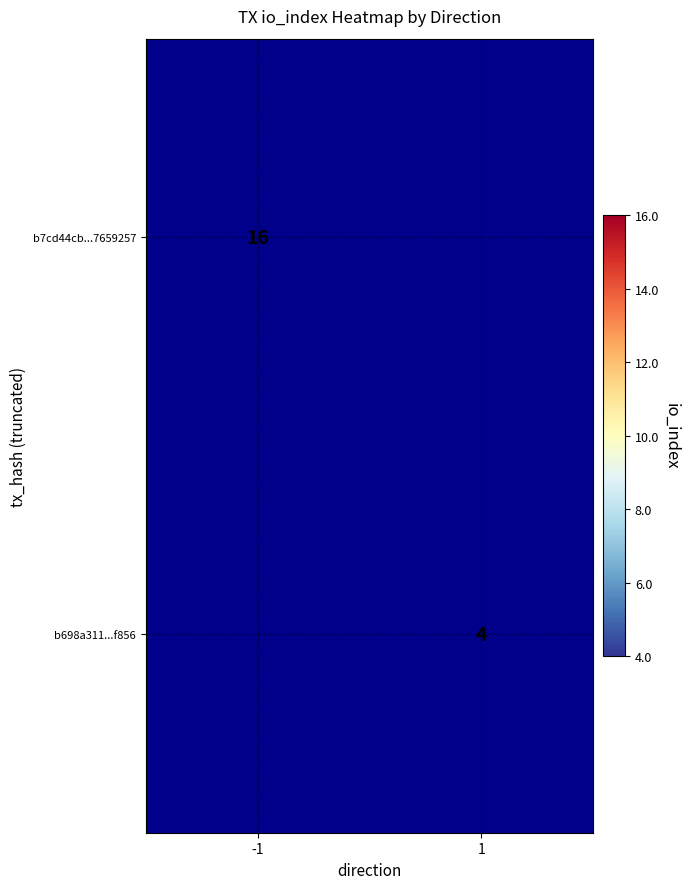

The b7cd44cb...7659257 series shows 16 at -1. True or false?

True